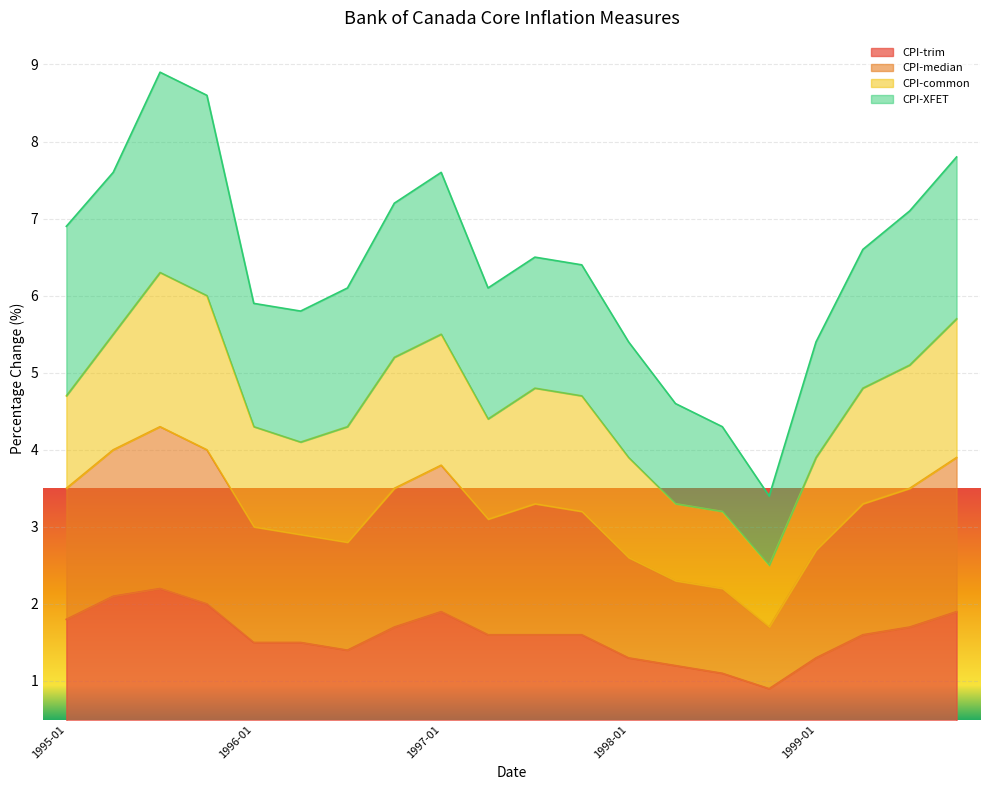

At which category does CPI-trim reach its first local valley?

1996-07-01